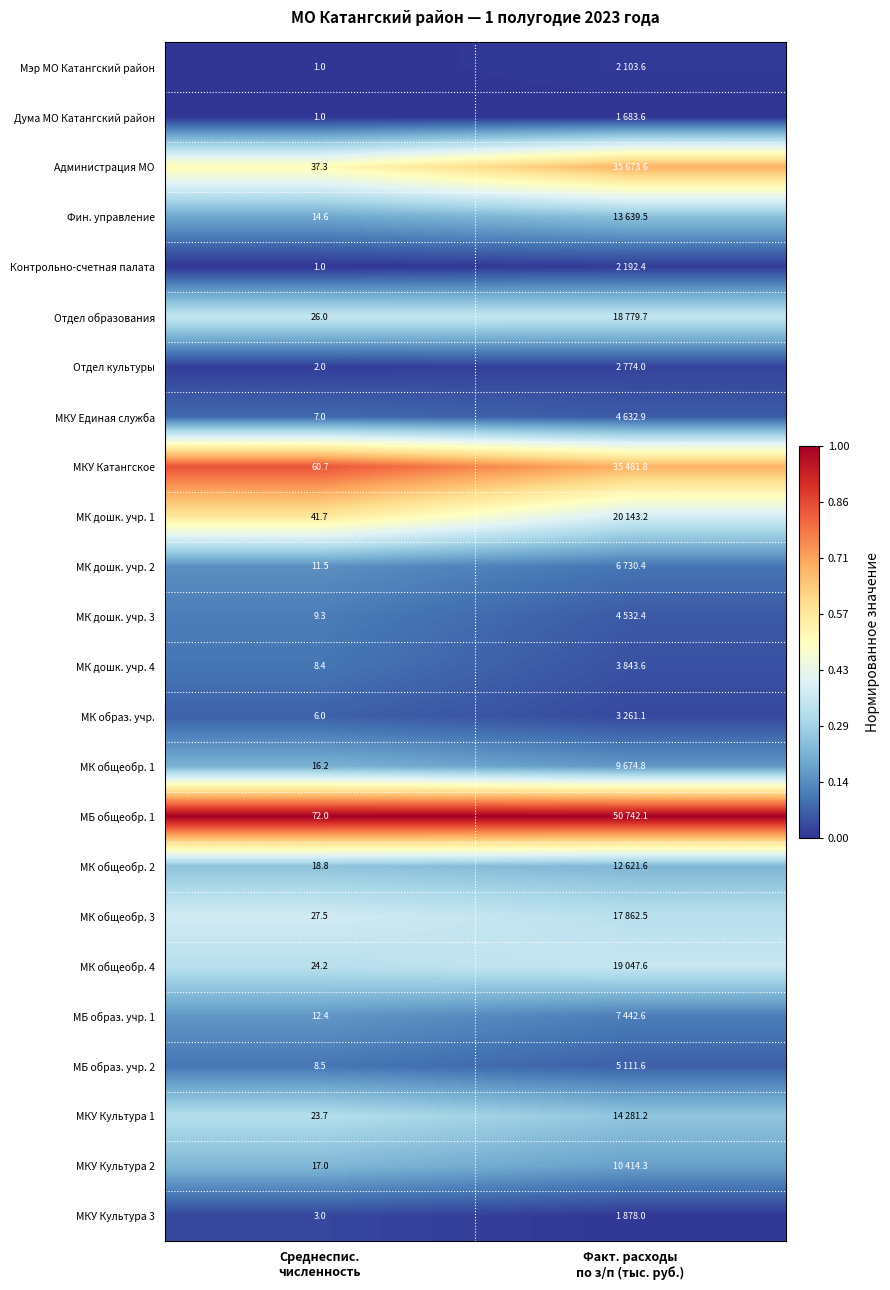

Where is МКУ Культура 1 nearest to the value 0?

Факт. расходы по з/п (тыс. руб.)